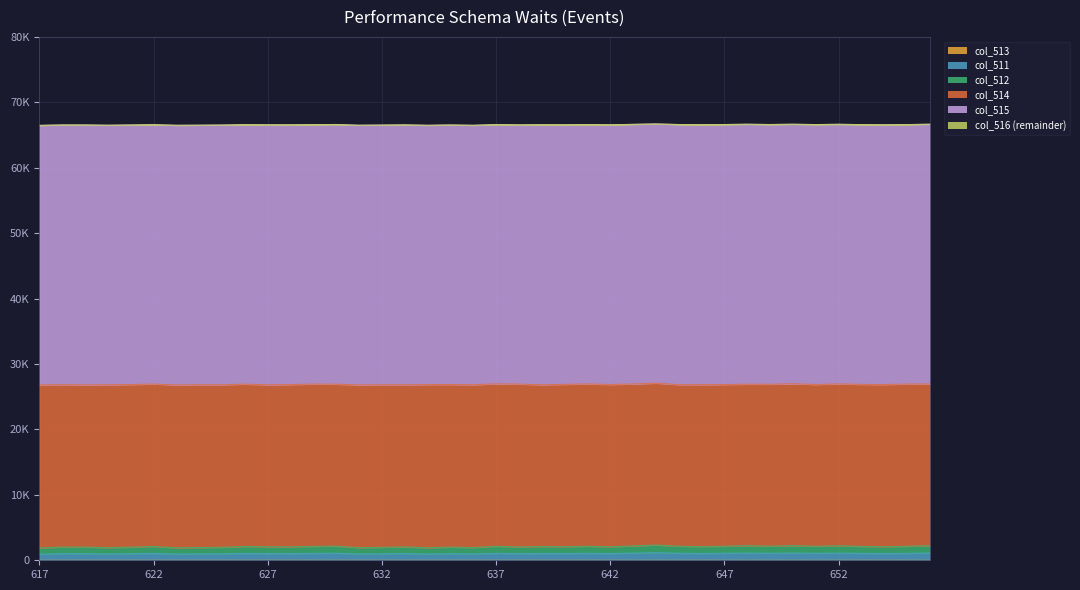

At which category does the chart reach its peak across all series?

644